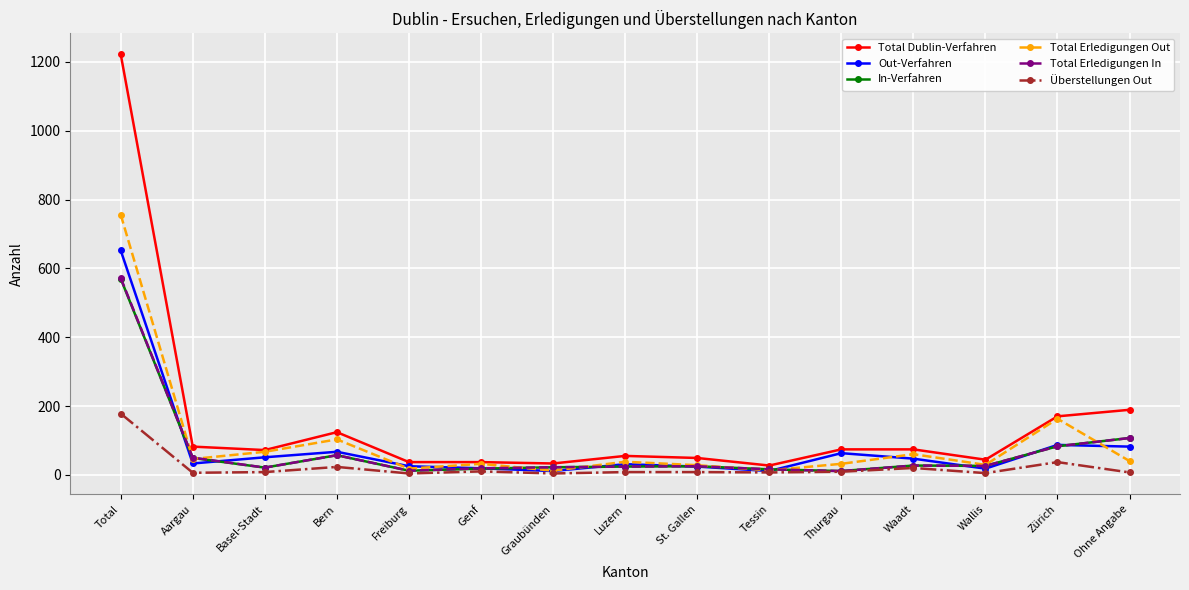

Which series has the largest range (max minus min)?

Total Dublin-Verfahren